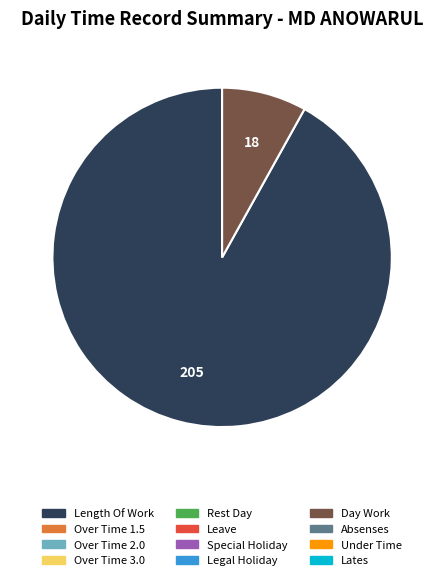

Is there any slice that represents more than half of the pie?

Yes